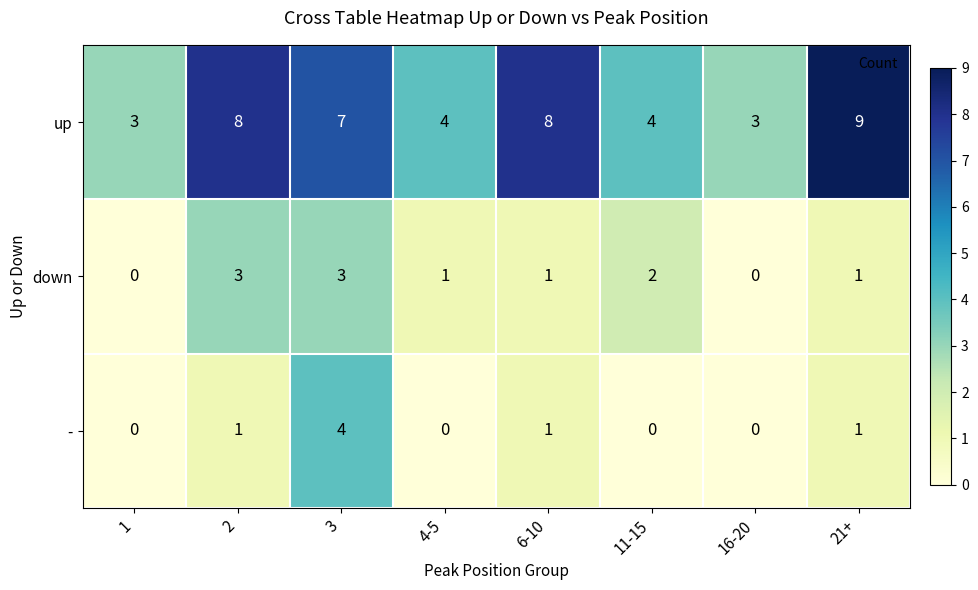

What is the spread (max minus min) of values at 4-5?

4